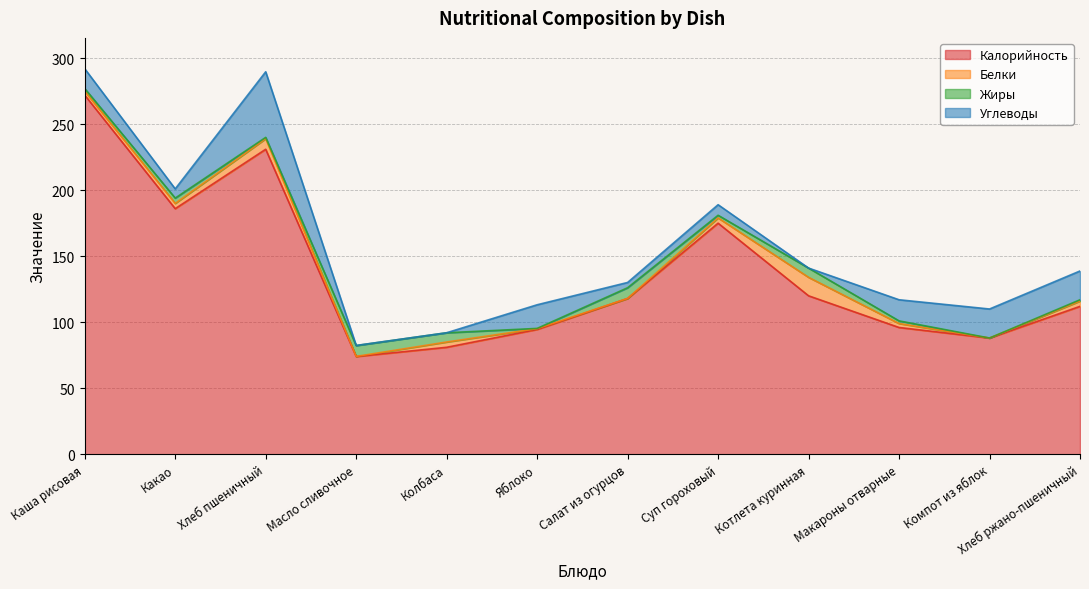

What value does the Жиры series have at Масло сливочное?

8.2